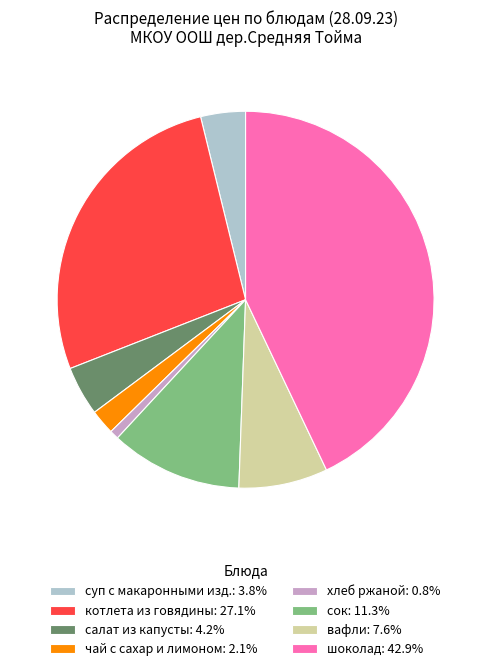

Is there a majority slice in this chart?

No